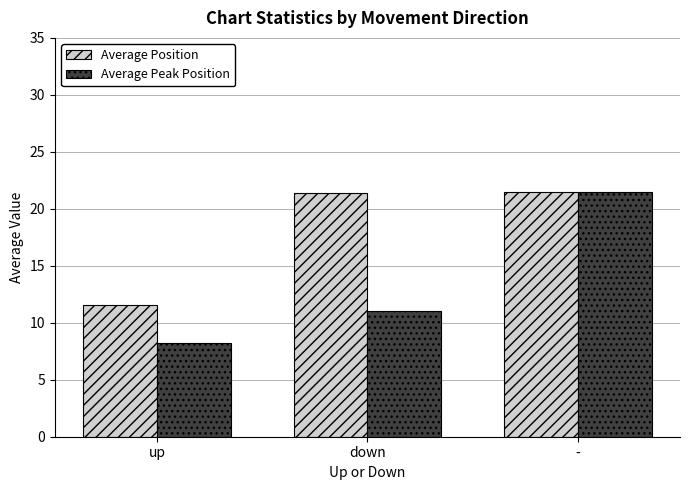

What is the minimum value for Average Position?

11.6